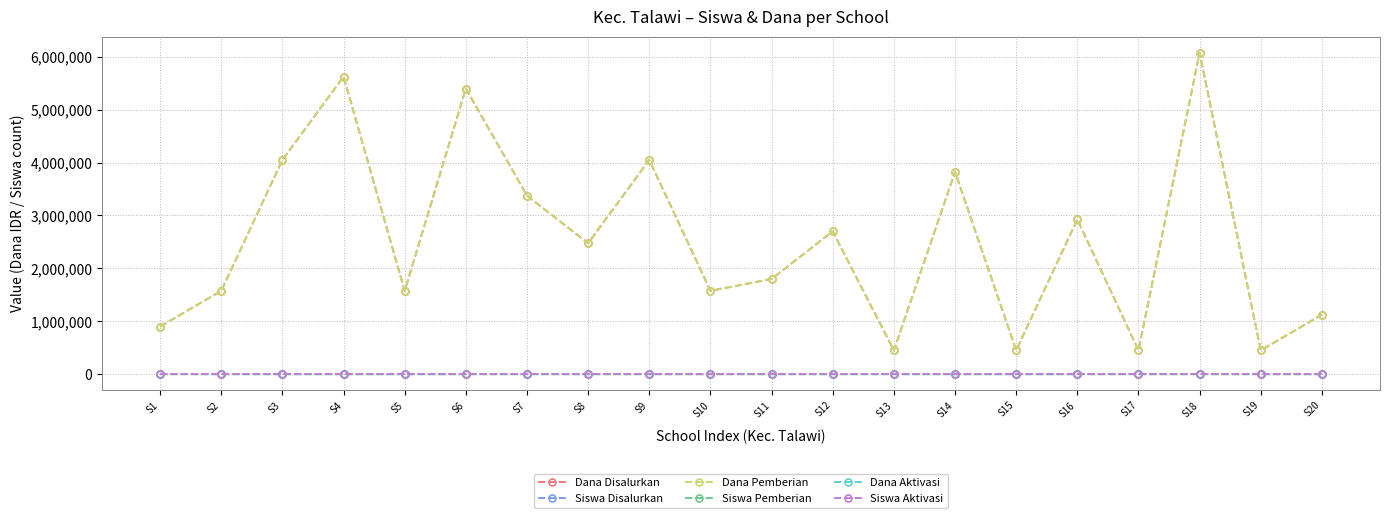

Does the chart have visible grid lines?

Yes